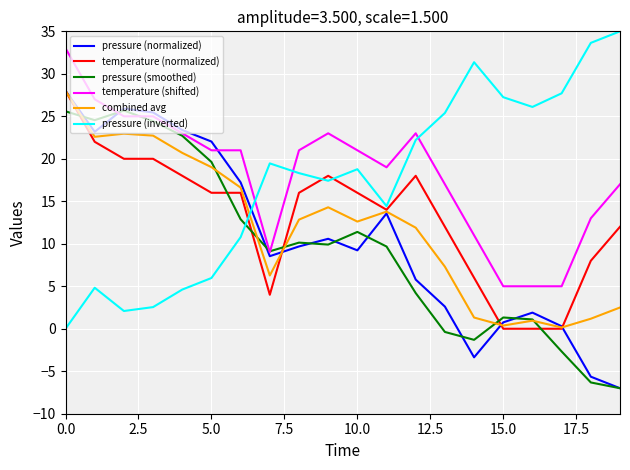

Is this an area chart (filled region under the line)?

No